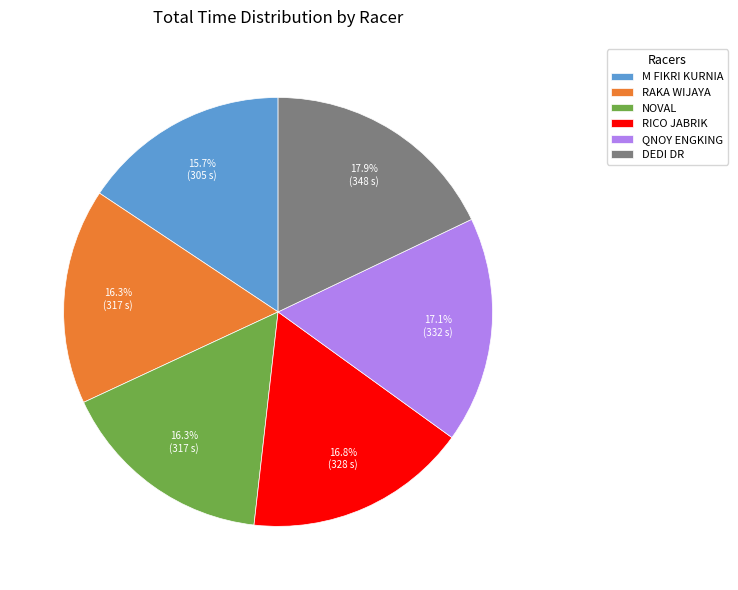

Which category has the biggest portion of the pie?

DEDI DR